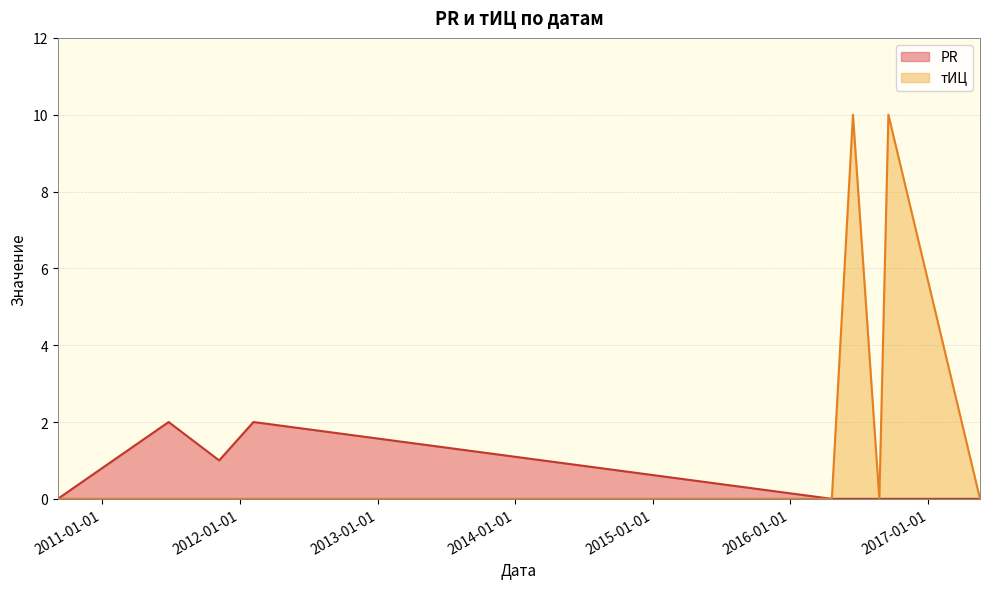

Is it true that PR equals 0 at 2016-09-17?

True